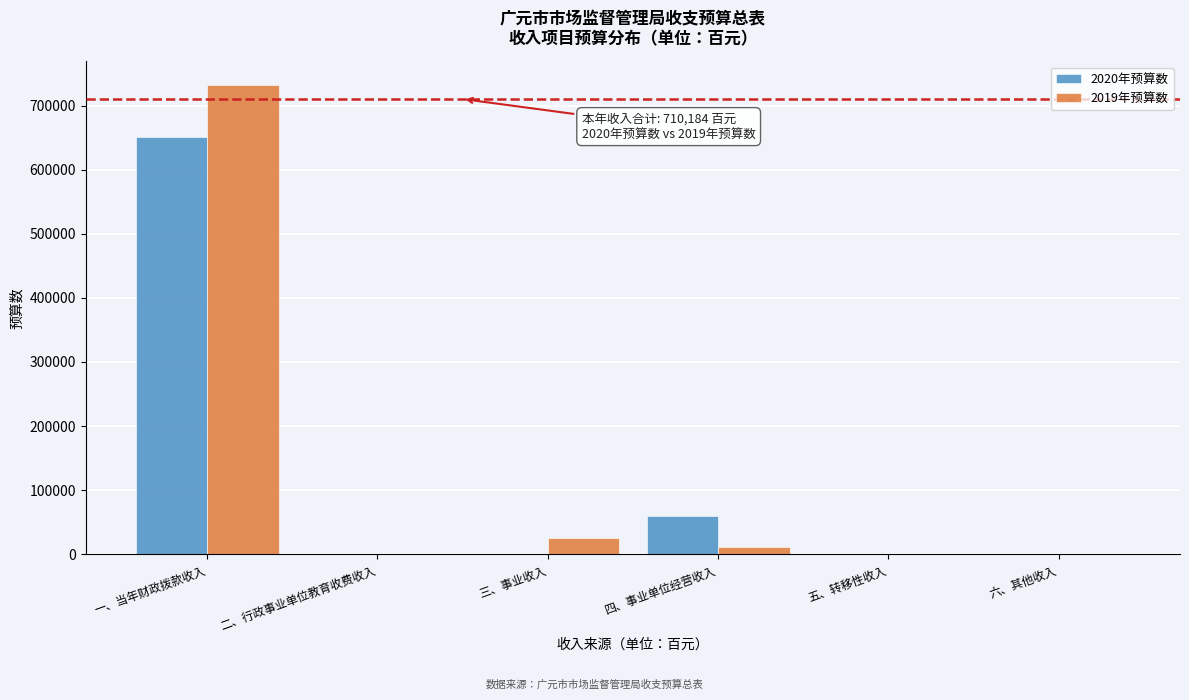

Reading left to right, what are all the values shown in this chart?

2020年预算数: 一、当年财政拨款收入=650384	二、行政事业单位教育收费收入=0	三、事业收入=0	四、事业单位经营收入=59800	五、转移性收入=0	六、其他收入=0
2019年预算数: 一、当年财政拨款收入=732170	二、行政事业单位教育收费收入=0	三、事业收入=25000	四、事业单位经营收入=11000	五、转移性收入=0	六、其他收入=0